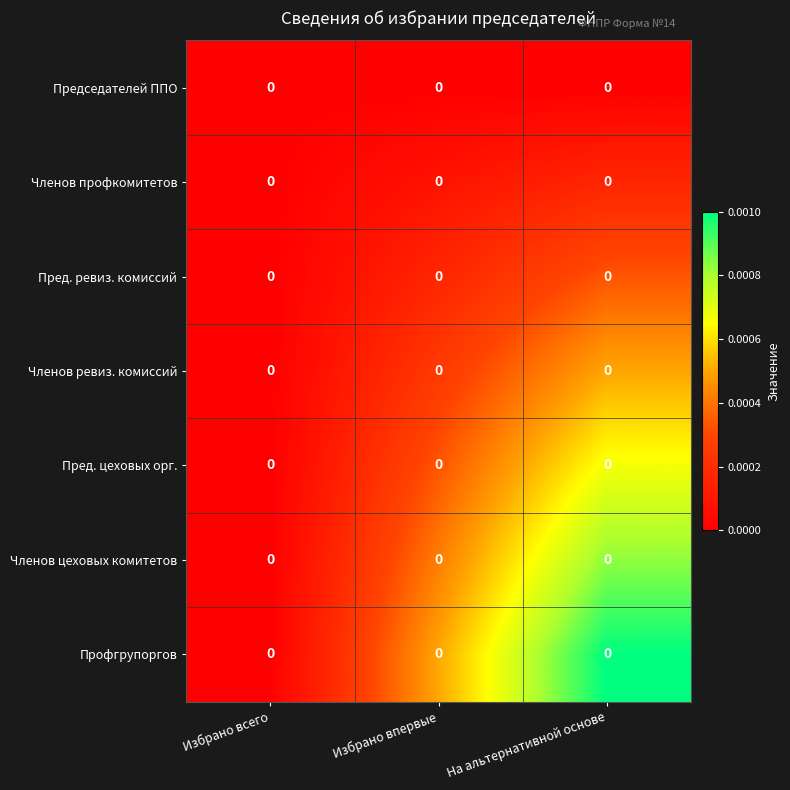

At how many categories does at least one series exceed 0?

2